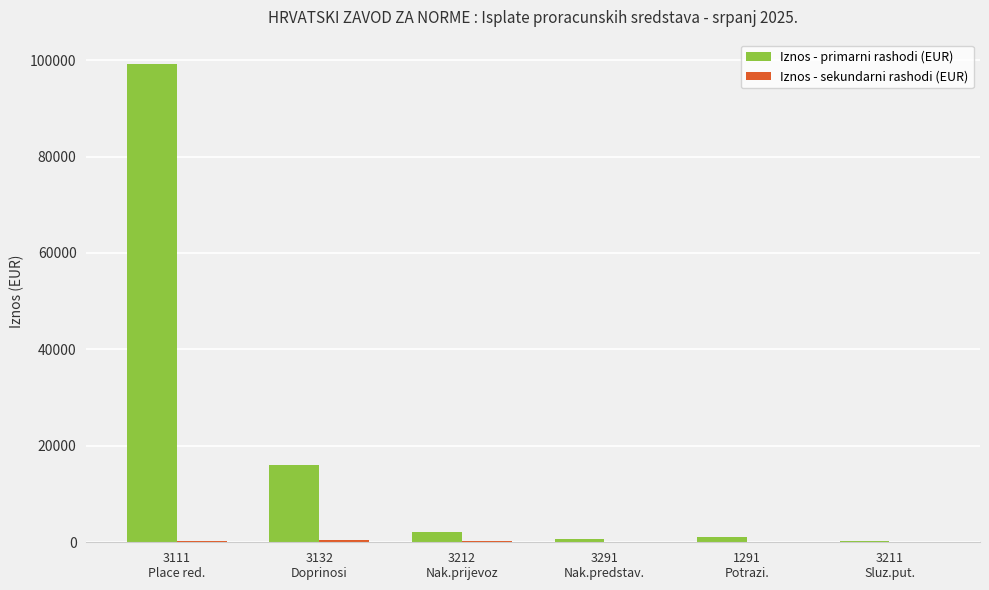

How many groups of bars are there?

6